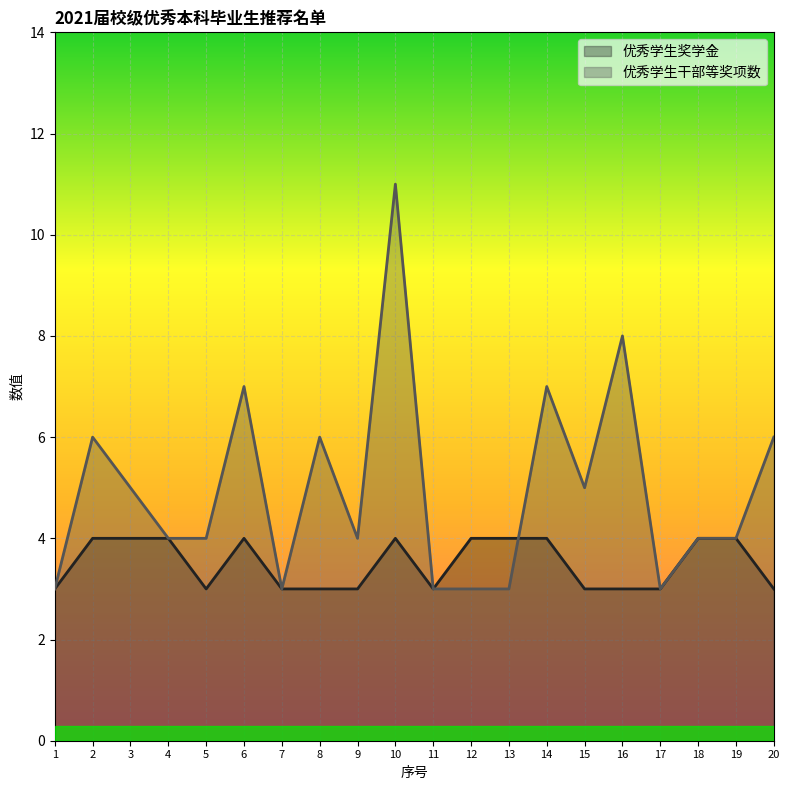

How many 优秀学生奖学金 values are between 3 and 4?

20